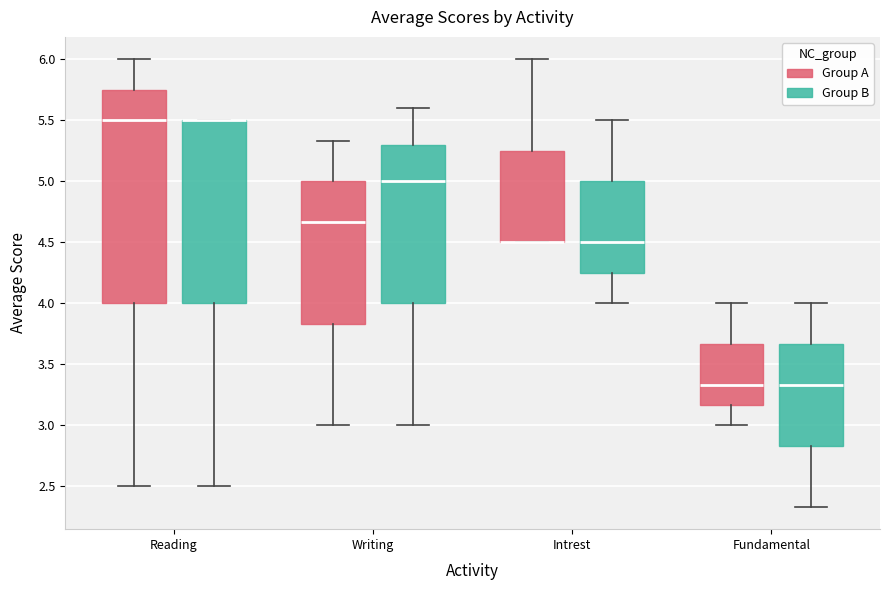

Reading left to right, read every box against the y-axis: the position of its median line, the range the box covers, and the ends of its whiskers. The values are not printed on the chart, so give them approximately, as read against the axis.

Reading (Group A): median 5.50, box 4.00 to 5.75, whiskers 2.50 to 6.00
Reading (Group B): median 5.50 (drawn on the box's upper edge), box 4.00 to 5.50, whiskers 2.50 to 5.50
Writing (Group A): median 4.65, box 3.85 to 5.00, whiskers 3.00 to 5.35
Writing (Group B): median 5.00, box 4.00 to 5.30, whiskers 3.00 to 5.60
Intrest (Group A): median 4.50 (drawn on the box's lower edge), box 4.50 to 5.25, whiskers 4.50 to 6.00
Intrest (Group B): median 4.50, box 4.25 to 5.00, whiskers 4.00 to 5.50
Fundamental (Group A): median 3.35, box 3.15 to 3.65, whiskers 3.00 to 4.00
Fundamental (Group B): median 3.35, box 2.85 to 3.65, whiskers 2.35 to 4.00